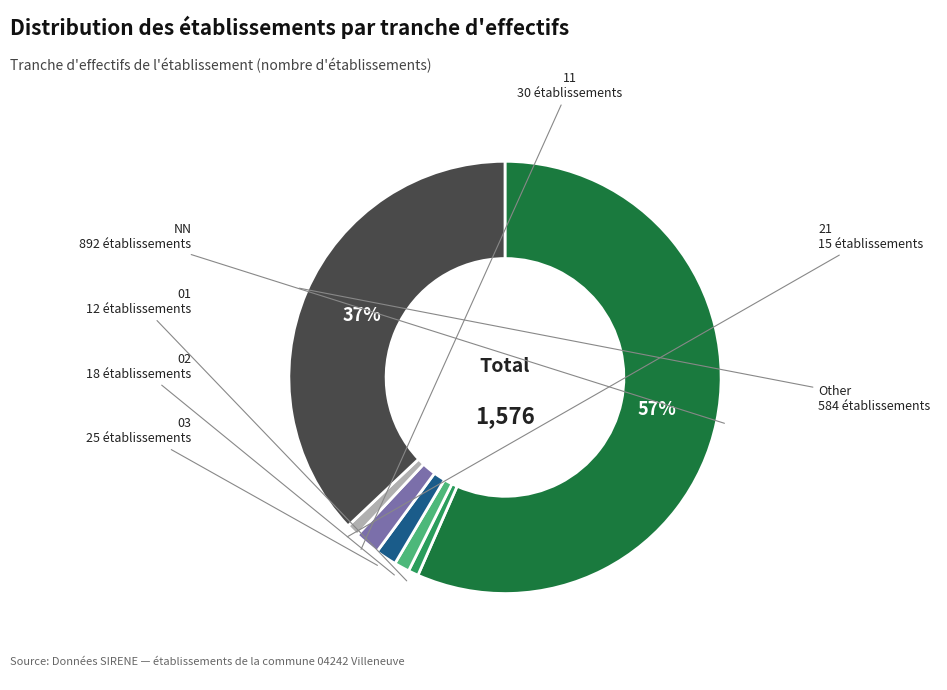

Combined, do 21 and NN account for over 50%?

Yes